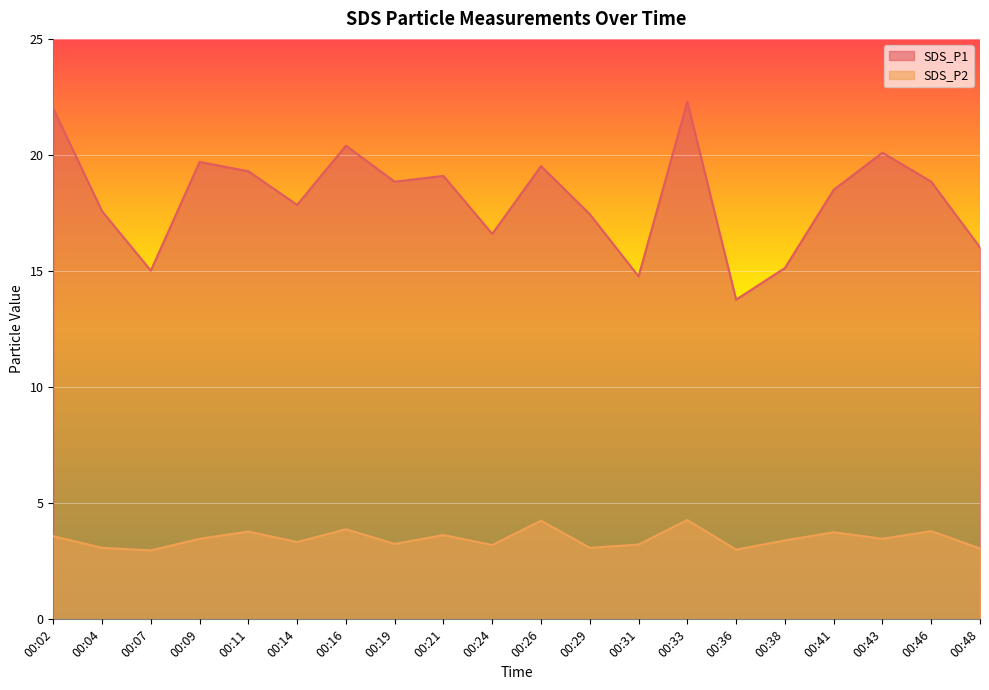

How many lines are shown in the chart?

2